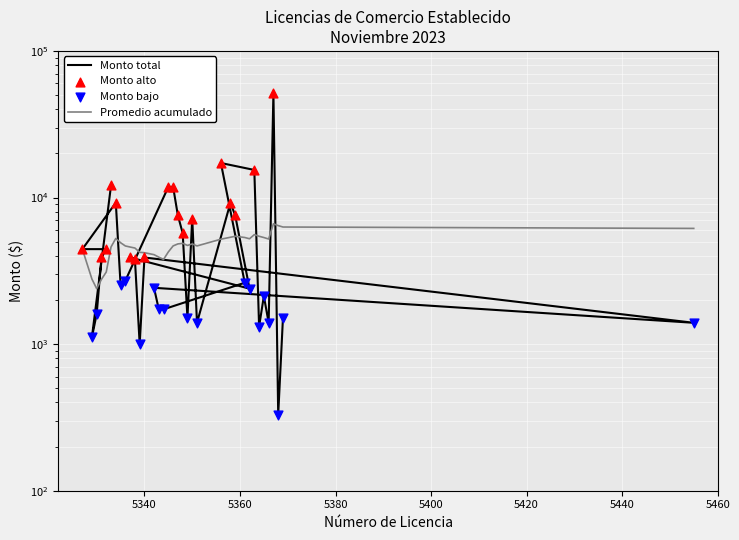

Between 5336 and 5369, which is larger?

5336